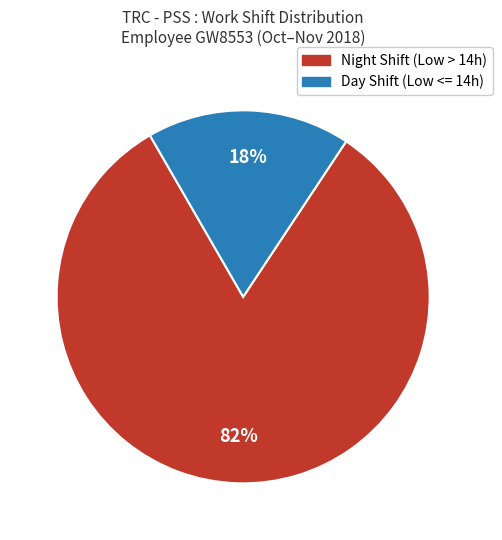

Do Day Shift (Low <= 14h) and Night Shift (Low > 14h) together represent more than half of the pie?

Yes